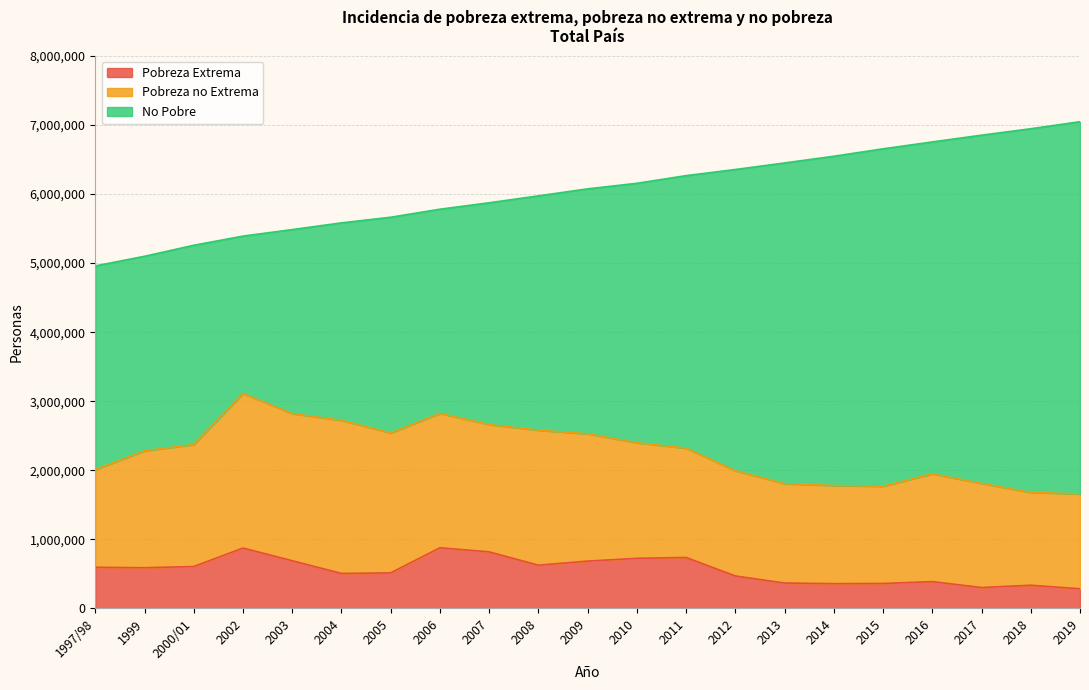

What is the label of the 16th point from the right?

2004